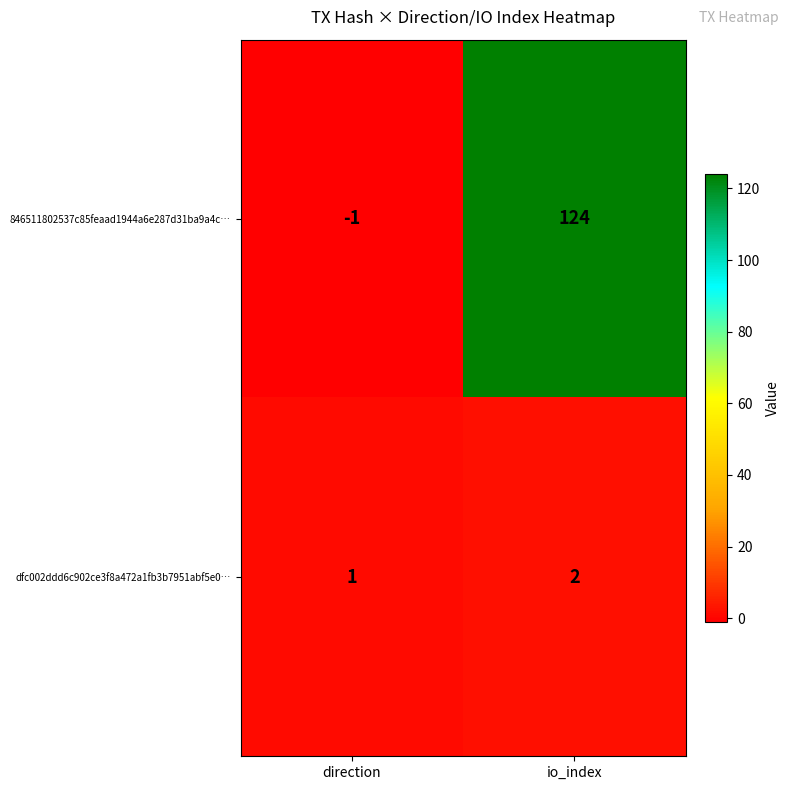

Between direction and io_index, which series saw the biggest shift?

846511802537c85feaad1944a6e287d31ba9a4c…